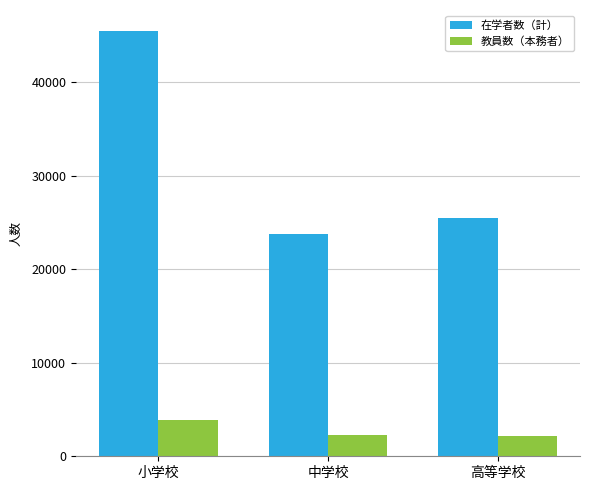

Between 小学校 and 高等学校, which series saw the biggest shift?

在学者数（計）